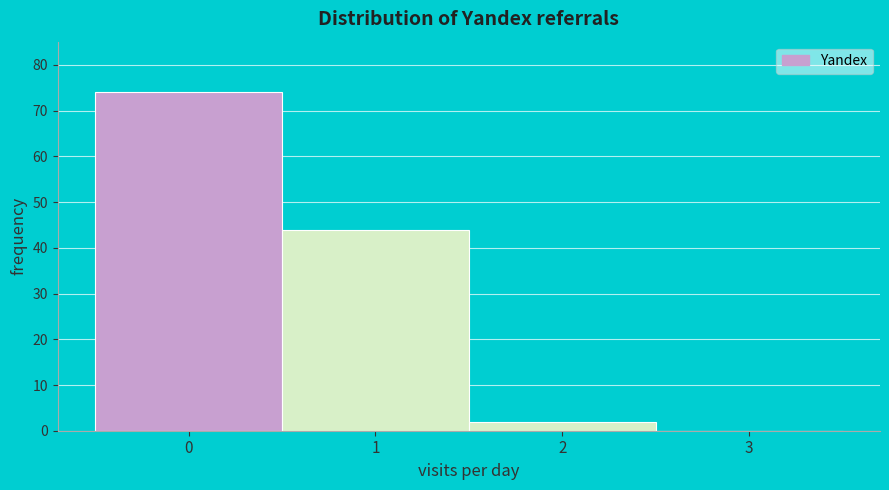

Reading left to right, list every bar in this chart as the range it spans on the x-axis followed by its height. The values are not printed on the chart, so give them approximately, as read against the axis.

-0.5 to 0.5: 74
0.5 to 1.5: 44
1.5 to 2.5: 2
2.5 to 3.5: 0